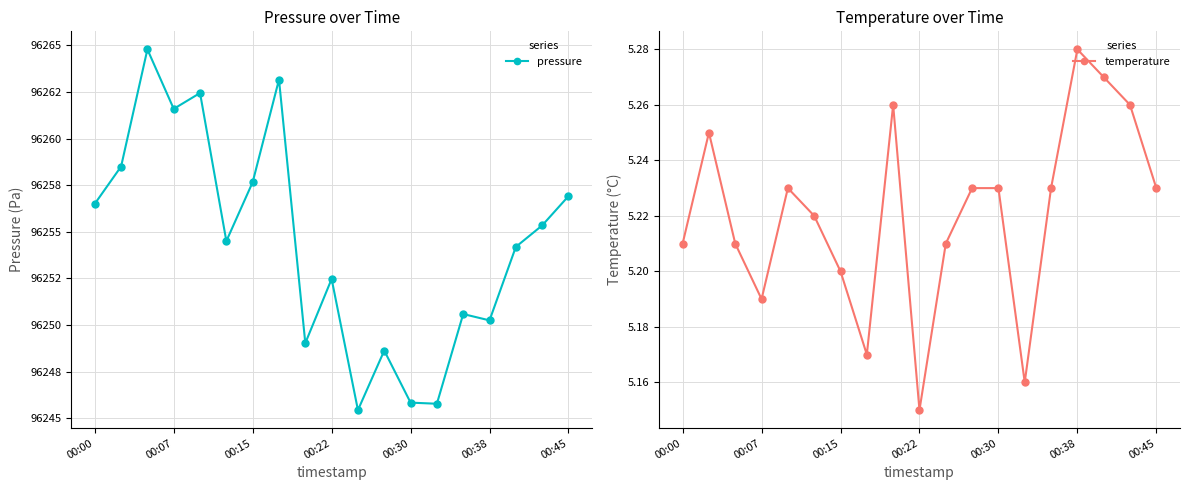

What is the minimum value for temperature?

5.2